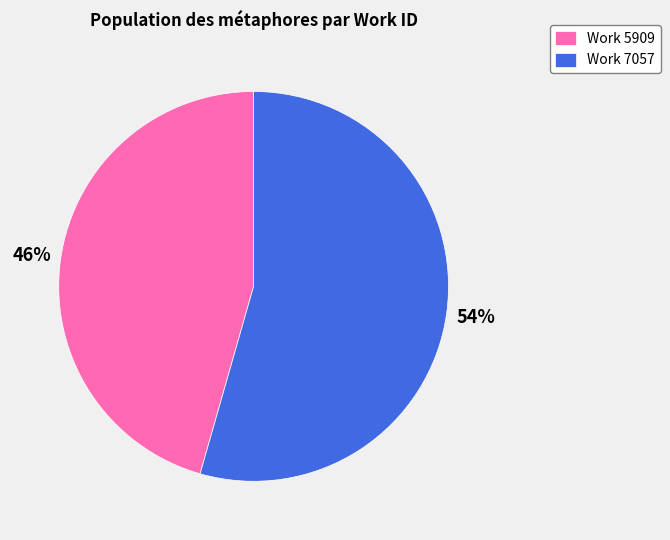

What is the ratio of the value at Work 7057 to the value at Work 5909?

1.2